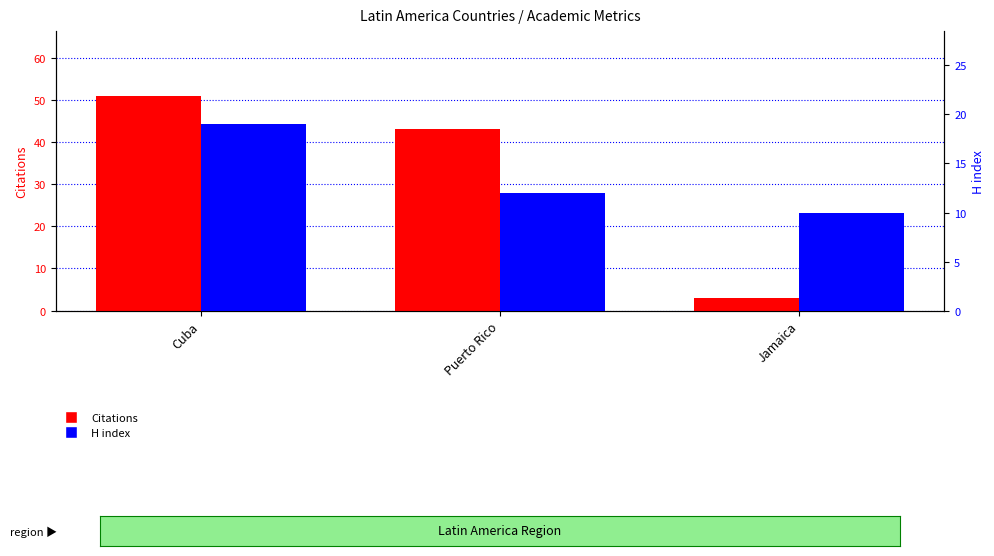

What is the value of the H index bar at the 3rd from the left?

10